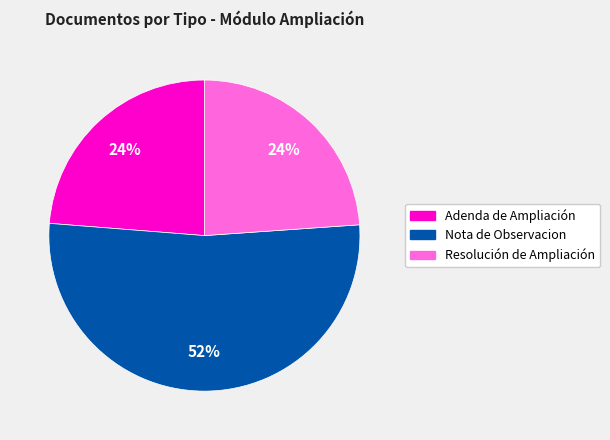

True or false: Adenda de Ampliación accounts for 14% of the total.

False